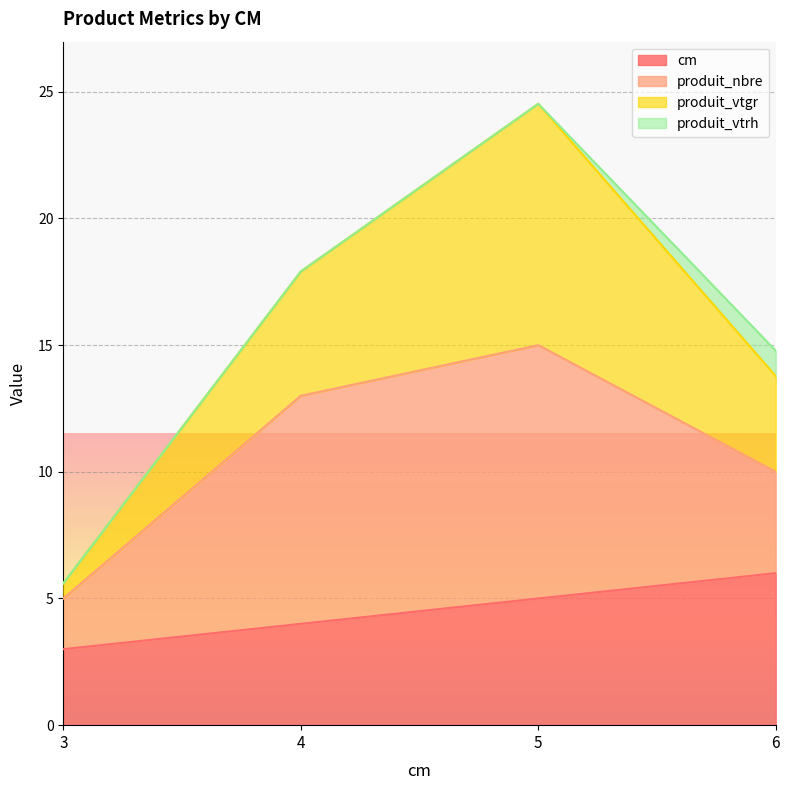

What is the difference between the cm values at 6 and 4?

2.0